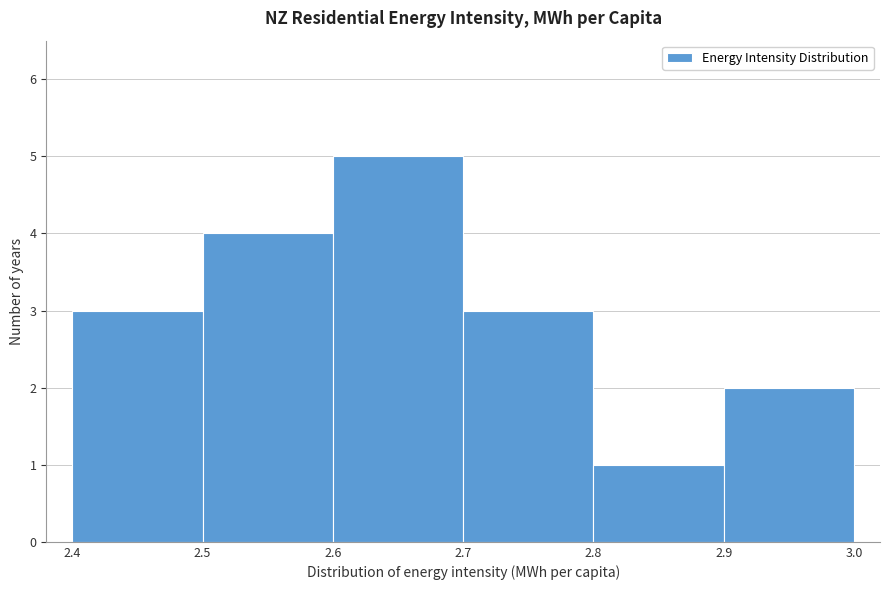

How tall is the bar that spans 2.6 to 2.7 on the x-axis? The values are not printed on the chart, so give them approximately, as read against the axis.

5